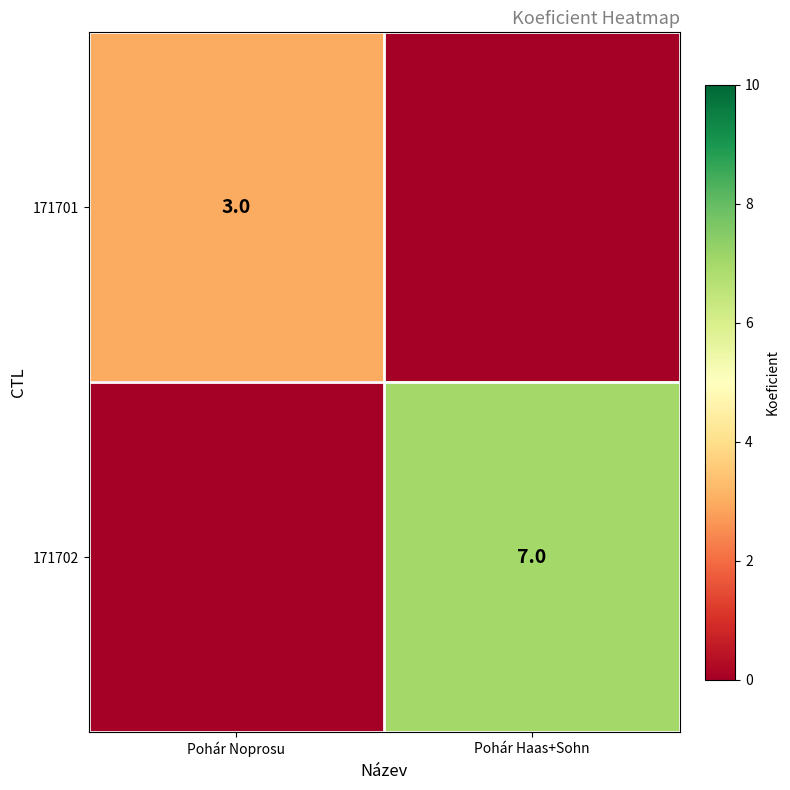

True or false: 171701 has a value of 1 at Pohár Noprosu.

False